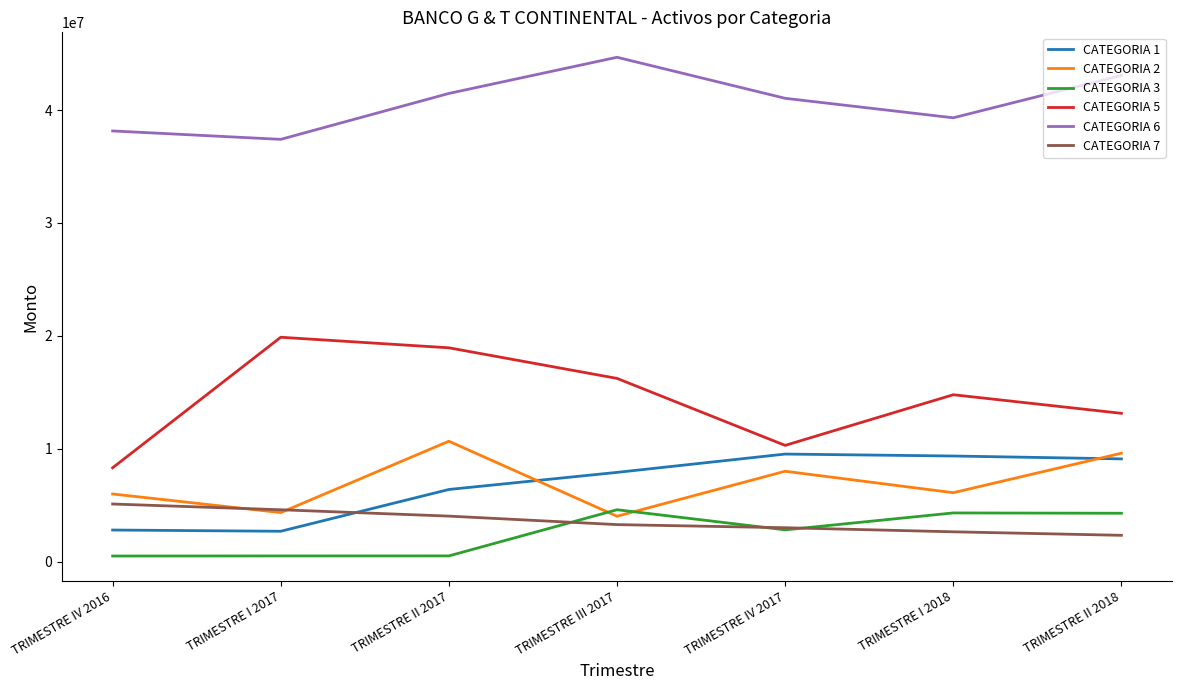

What is the total value across all series at TRIMESTRE IV 2017?

74662355.4